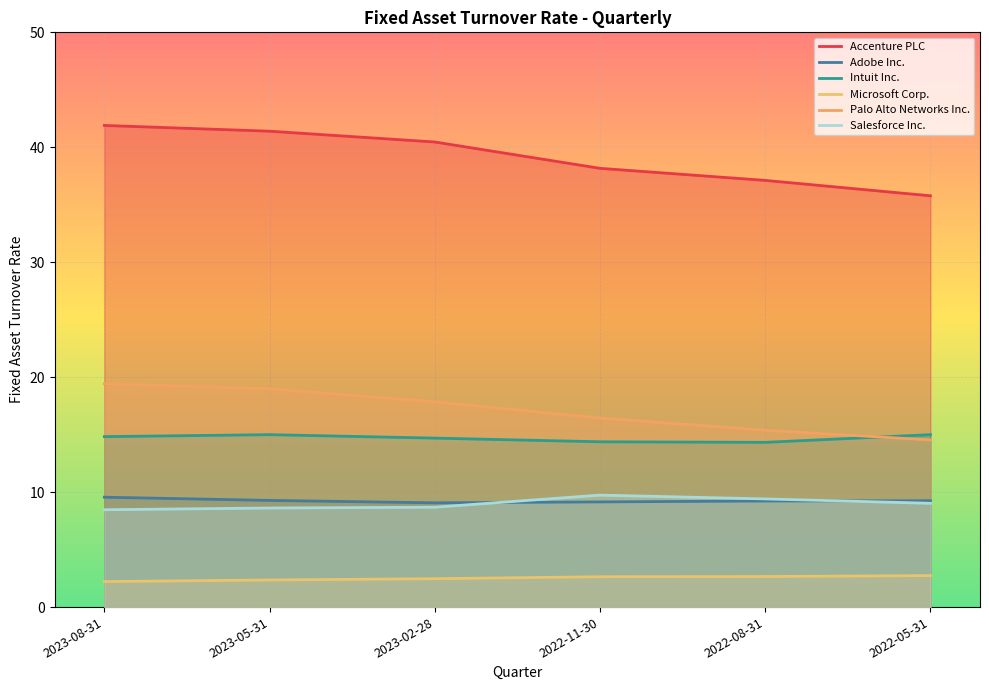

Reading left to right, list all the values displayed in this chart.

Accenture PLC: 2023-08-31=41.9	2023-05-31=41.4	2023-02-28=40.5	2022-11-30=38.2	2022-08-31=37.1	2022-05-31=35.8
Adobe Inc.: 2023-08-31=9.6	2023-05-31=9.3	2023-02-28=9.1	2022-11-30=9.2	2022-08-31=9.2	2022-05-31=9.2
Intuit Inc.: 2023-08-31=14.8	2023-05-31=15.0	2023-02-28=14.7	2022-11-30=14.4	2022-08-31=14.3	2022-05-31=15.0
Microsoft Corp.: 2023-08-31=2.2	2023-05-31=2.4	2023-02-28=2.5	2022-11-30=2.6	2022-08-31=2.7	2022-05-31=2.7
Palo Alto Networks Inc.: 2023-08-31=19.4	2023-05-31=19.0	2023-02-28=17.9	2022-11-30=16.4	2022-08-31=15.4	2022-05-31=14.5
Salesforce Inc.: 2023-08-31=8.5	2023-05-31=8.6	2023-02-28=8.7	2022-11-30=9.7	2022-08-31=9.4	2022-05-31=9.0